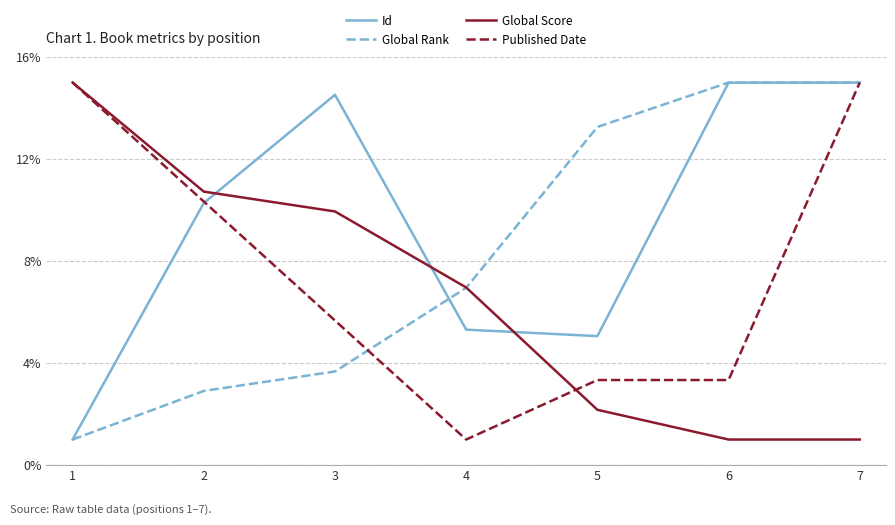

Reading right to left, extract all data points from this chart.

Id: 7=15.0	6=15.0	5=5.1	4=5.3	3=14.5	2=10.3	1=1.0
Global Rank: 7=15.0	6=15.0	5=13.3	4=6.9	3=3.7	2=2.9	1=1.0
Global Score: 7=1.0	6=1.0	5=2.2	4=7.0	3=9.9	2=10.7	1=15.0
Published Date: 7=15.0	6=3.3	5=3.3	4=1.0	3=5.7	2=10.3	1=15.0